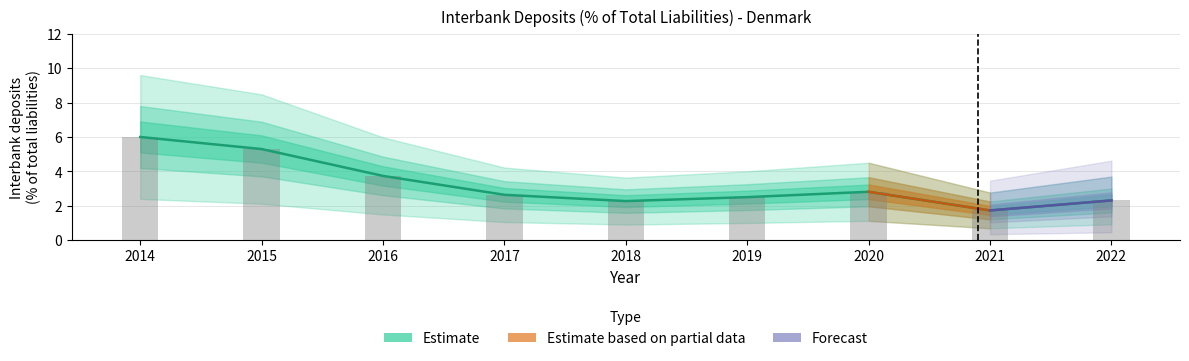

Reading left to right, list all the values displayed in this chart.

6.0	5.3	3.7	2.6	2.3	2.5	2.8	1.7	2.3